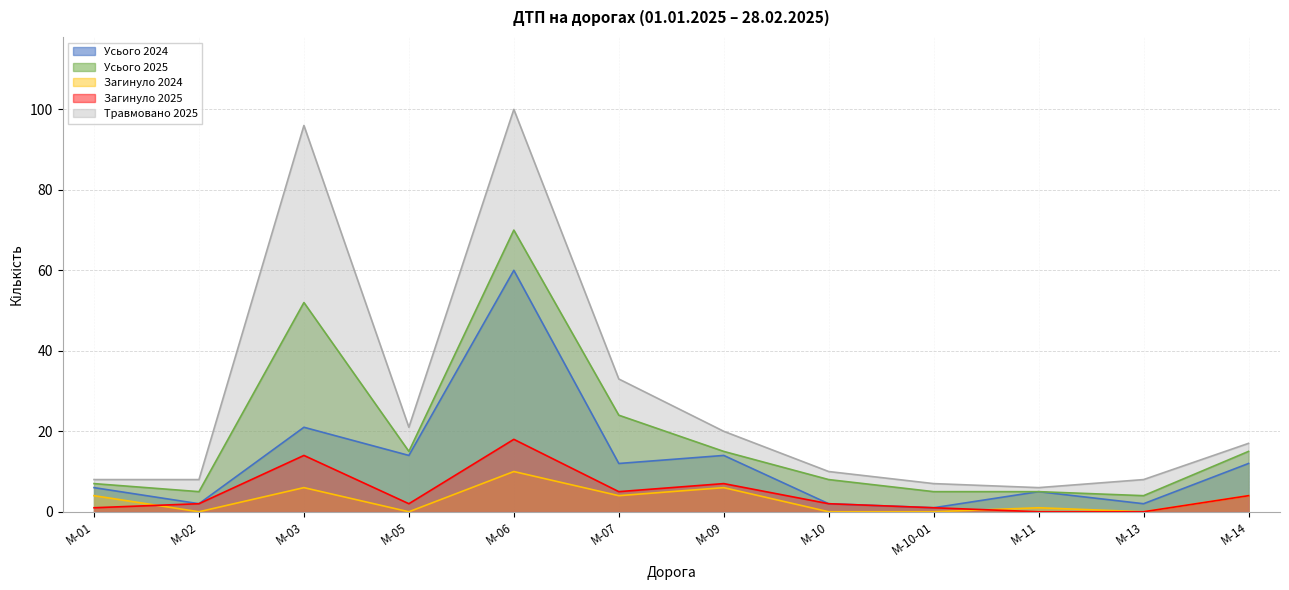

What is the greatest value displayed?

100